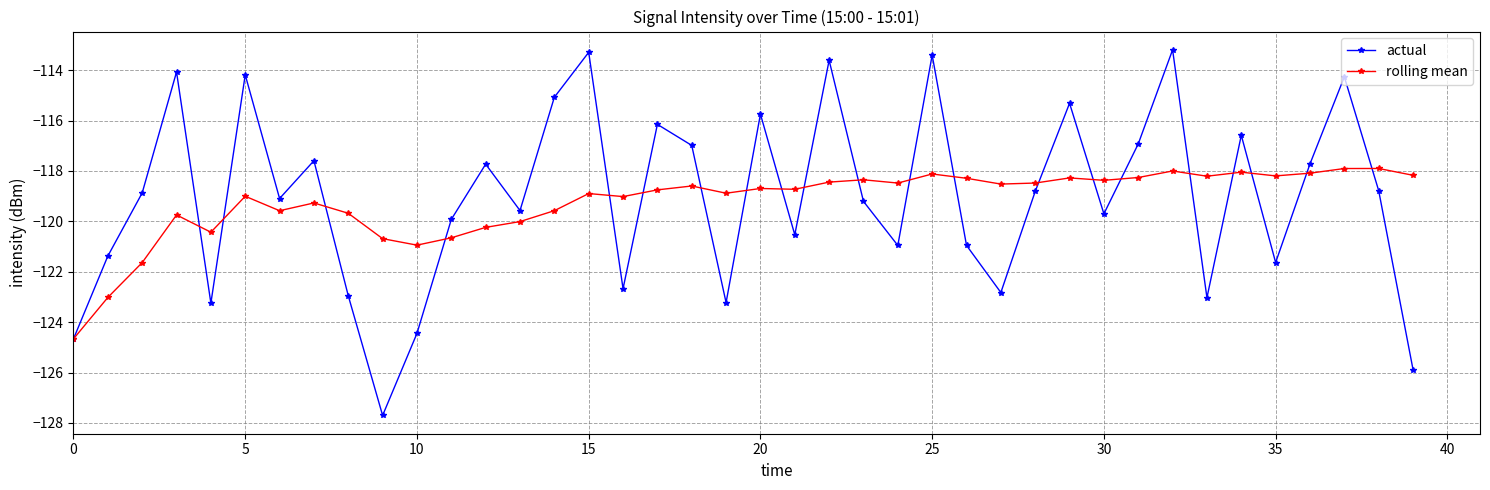

In rolling mean, how many points are lower than both neighbors (excluding endpoints)?

11